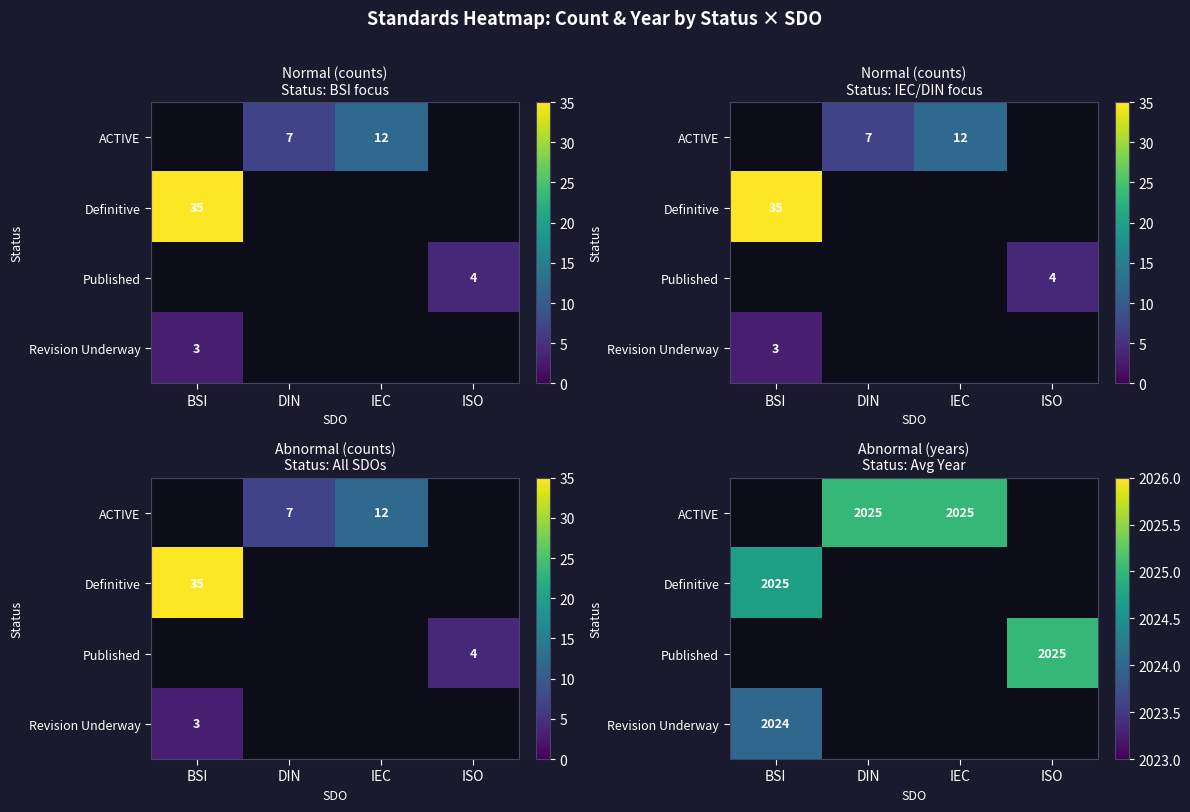

Where is Definitive nearest to the value 2024?

BSI